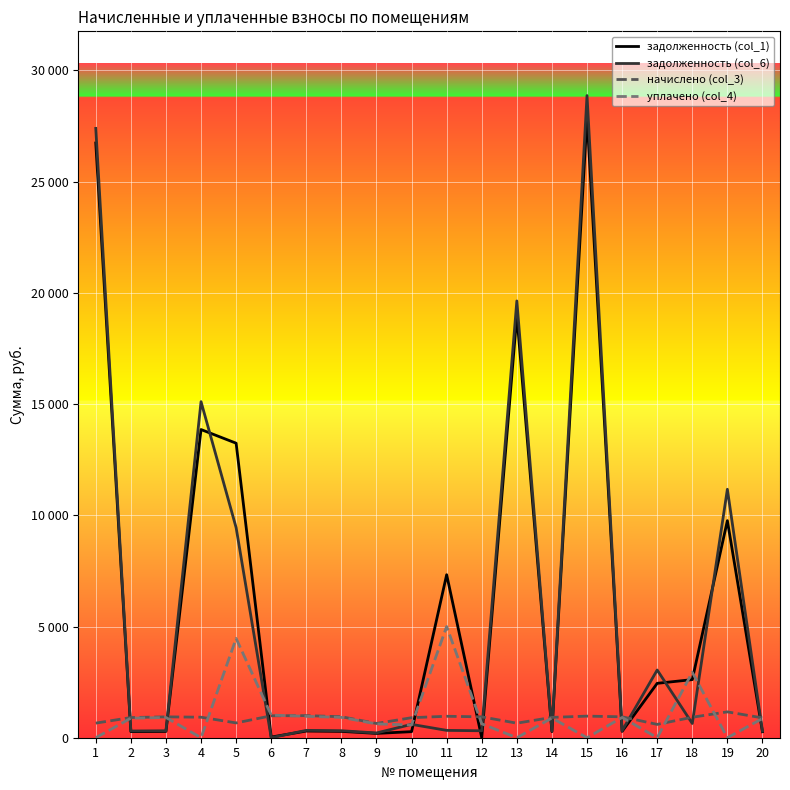

Between which two adjacent categories do задолженность (col_6) and задолженность (col_1) first intersect?

4 and 5